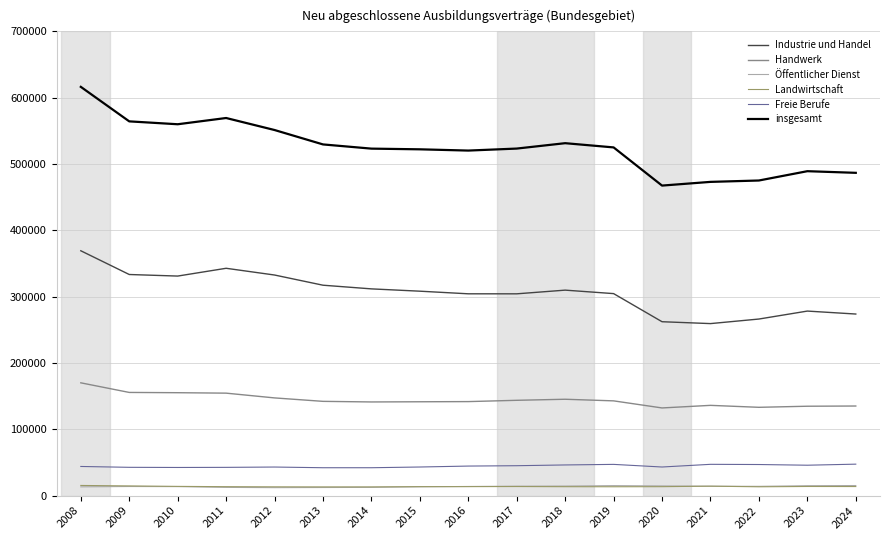

Which series has the widest spread of values?

insgesamt